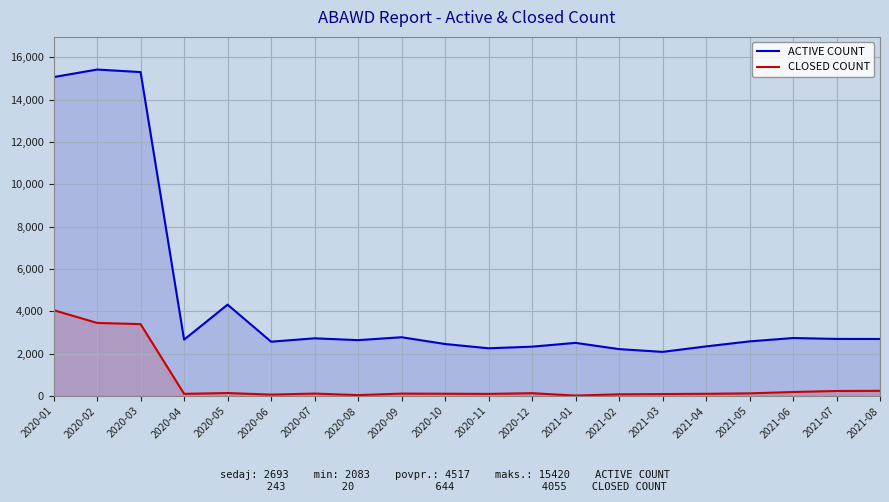

What is the value of the CLOSED COUNT point at the 17th from the left?

124